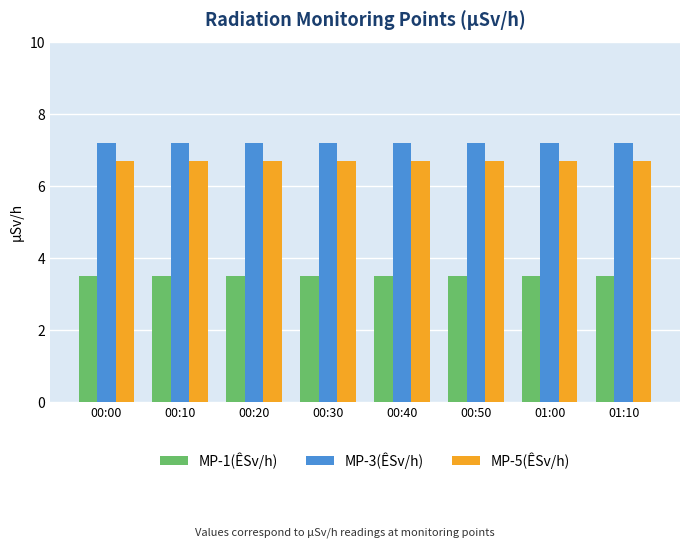

Reading right to left, what are all the values shown in this chart?

MP-1(ÊSv/h): 01:10=3.5	01:00=3.5	00:50=3.5	00:40=3.5	00:30=3.5	00:20=3.5	00:10=3.5	00:00=3.5
MP-3(ÊSv/h): 01:10=7.2	01:00=7.2	00:50=7.2	00:40=7.2	00:30=7.2	00:20=7.2	00:10=7.2	00:00=7.2
MP-5(ÊSv/h): 01:10=6.7	01:00=6.7	00:50=6.7	00:40=6.7	00:30=6.7	00:20=6.7	00:10=6.7	00:00=6.7